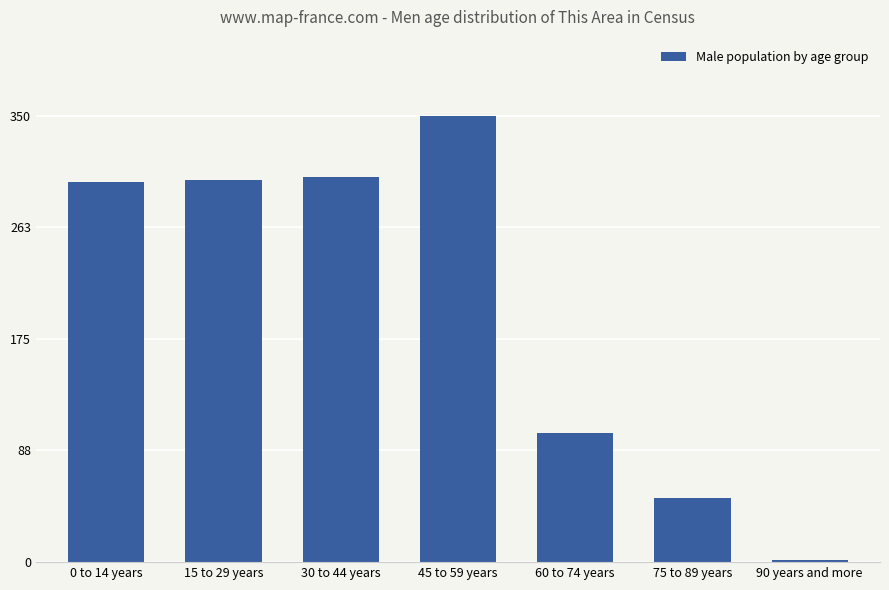

What is the label of the 3rd bar from the right?

60 to 74 years